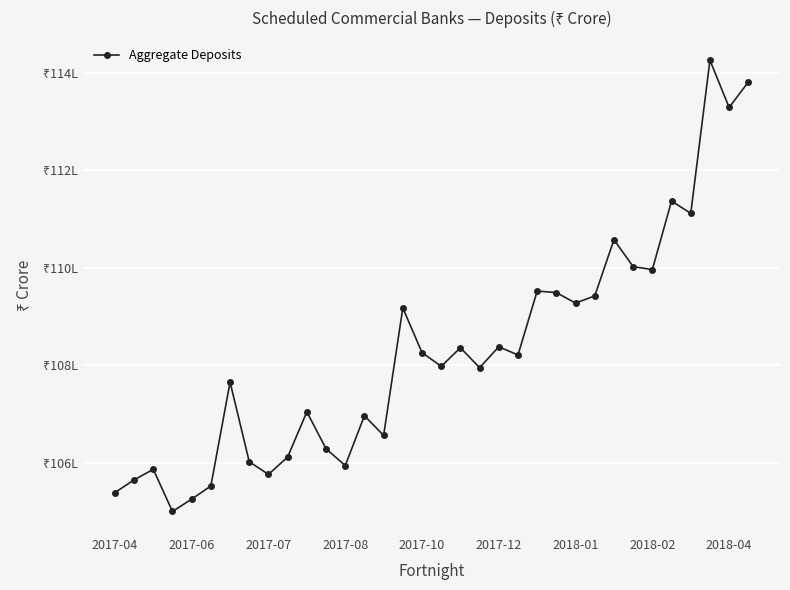

How many points are lower than both their immediate neighbors (excluding endpoints)?

11